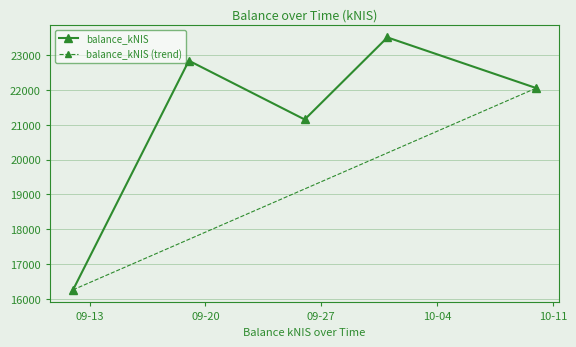

List the labels in order of value, largest first.

2024-10-01, 2024-09-19, 2024-10-10, 2024-09-26, 2024-09-12